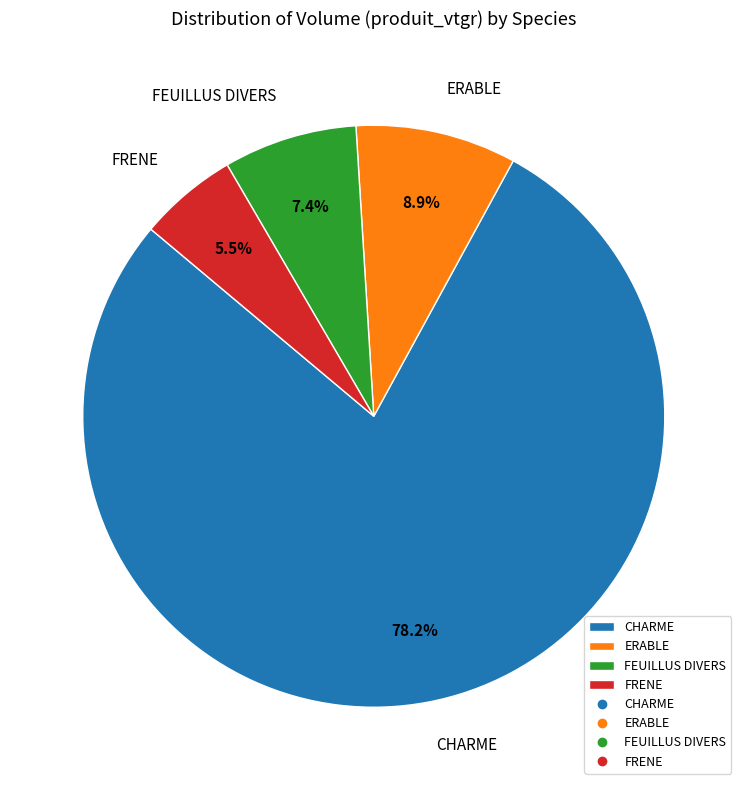

What is the ratio of the value at FEUILLUS DIVERS to the value at ERABLE?

0.8